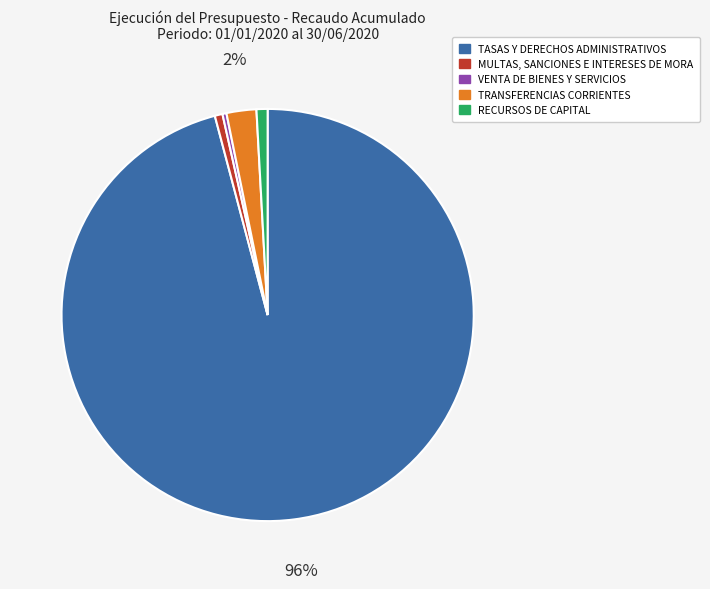

To the nearest percent, what is the average slice percentage?

20%